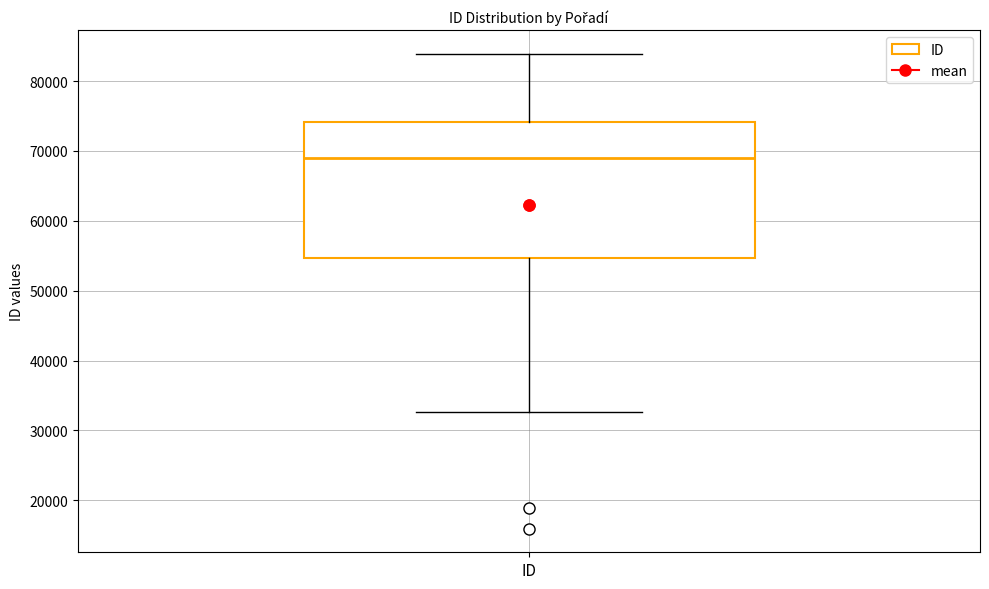

Where does the median line of the box for ID sit on the y-axis? The values are not printed on the chart, so give them approximately, as read against the axis.

69000